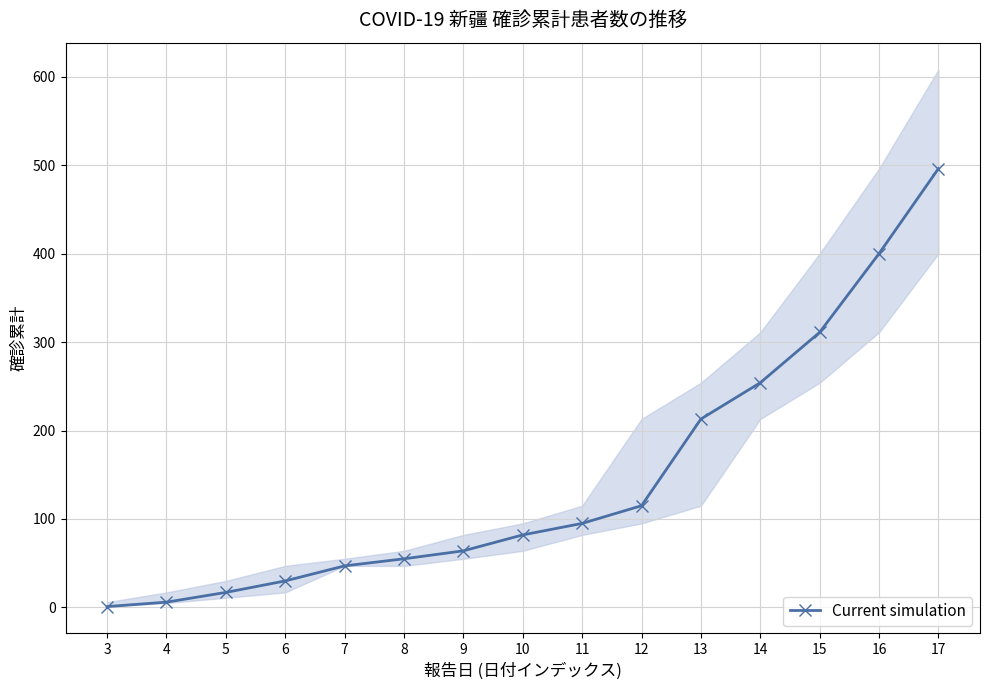

How many distinct data groups are displayed?

1